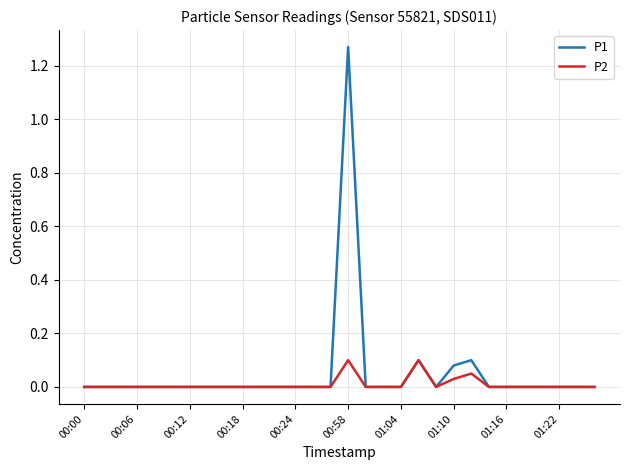

List the series in order of their peak value, lowest first.

P2, P1